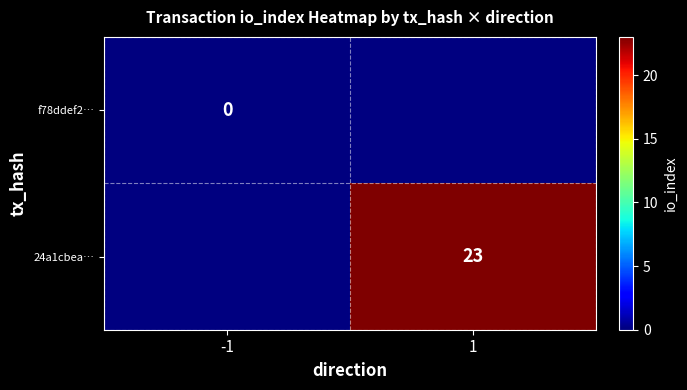

Is it true that 24a1cbea… equals 9 at 1?

False